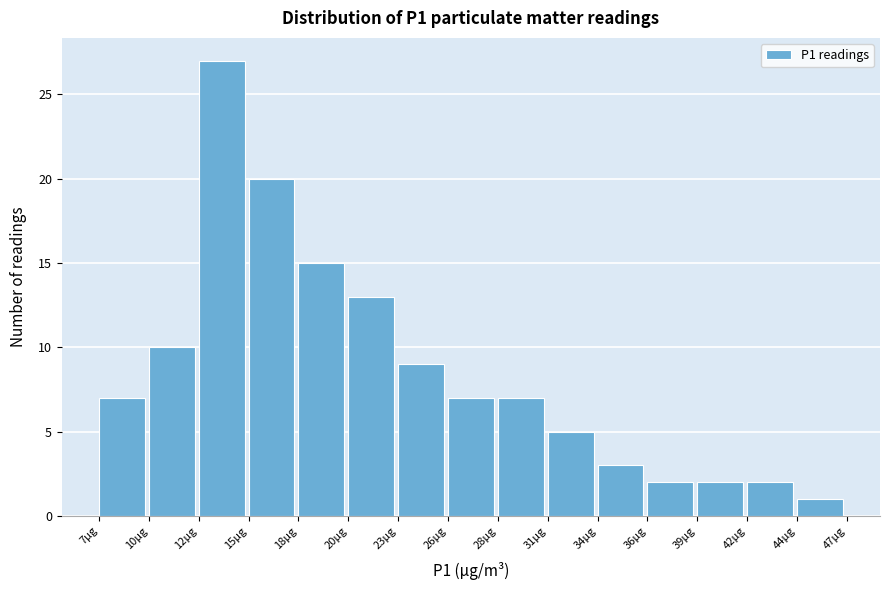

Reading right to left, transcribe all the data shown in this chart.

44µg=1	42µg=2	39µg=2	36µg=2	34µg=3	31µg=5	28µg=7	26µg=7	23µg=9	20µg=13	18µg=15	15µg=20	12µg=27	10µg=10	7µg=7